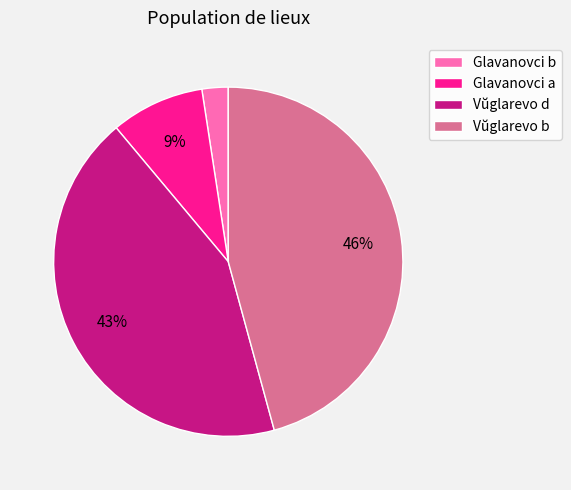

To the nearest percent, what is the difference between the Vŭglarevo b and Vŭglarevo d slice percentages?

3%